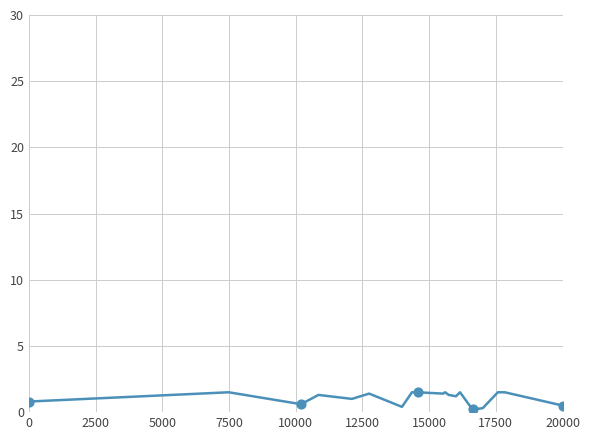

What is the difference between the maximum and minimum values?

1.3